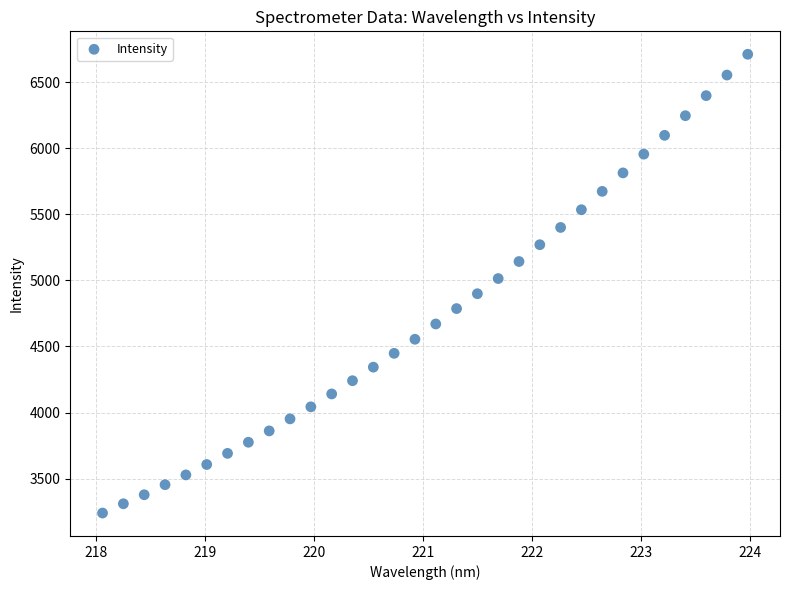

What is the range of X values (max minus min)?

5.9